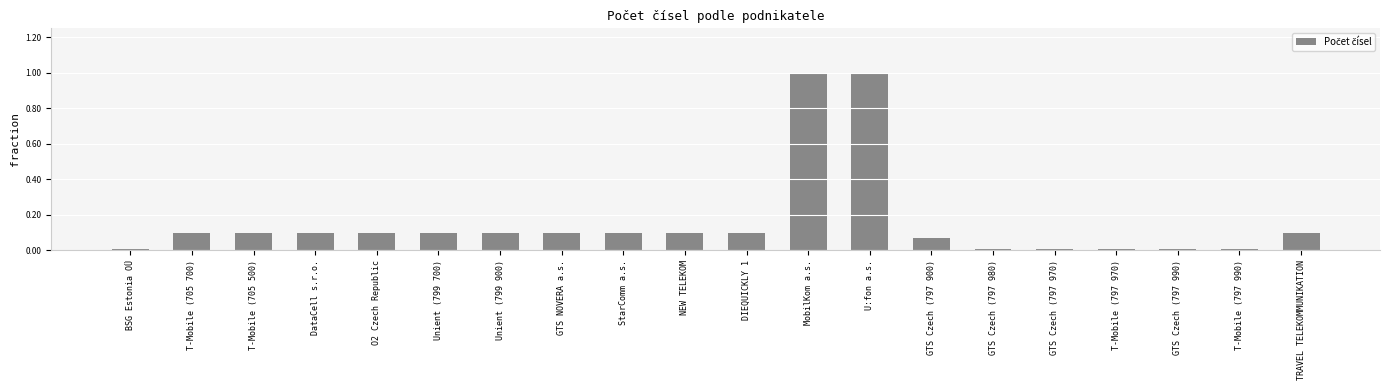

Rank the categories by value from lowest to highest.

BSG Estonia OÜ, GTS Czech (797 980), GTS Czech (797 970), T-Mobile (797 970), GTS Czech (797 990), T-Mobile (797 990), GTS Czech (797 900), T-Mobile (705 700), T-Mobile (705 500), DataCell s.r.o., O2 Czech Republic, Unient (799 700), Unient (799 900), GTS NOVERA a.s., StarComm a.s., NEW TELEKOM, DIEQUICKLY 1, TRAVEL TELEKOMMUNIKATION, MobilKom a.s., U:fon a.s.